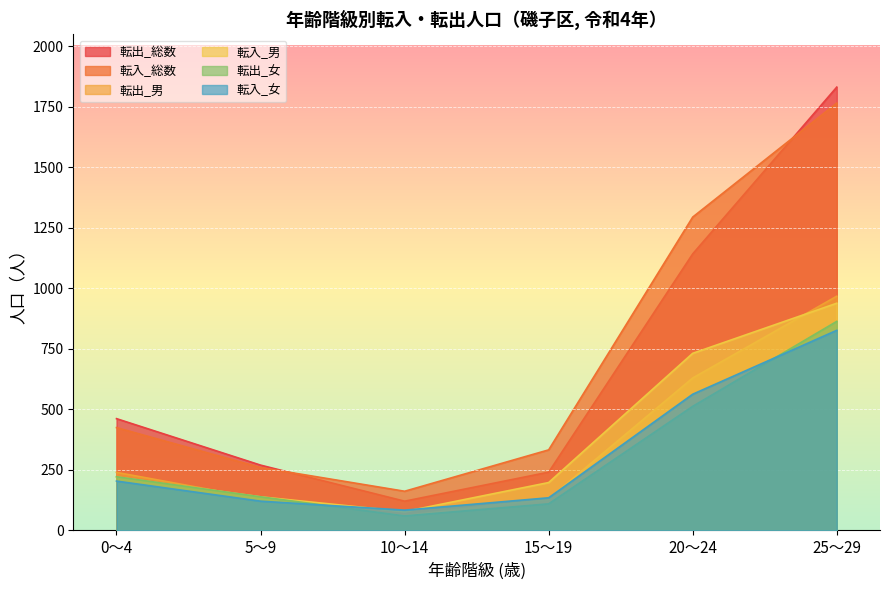

How many distinct data groups are displayed?

6